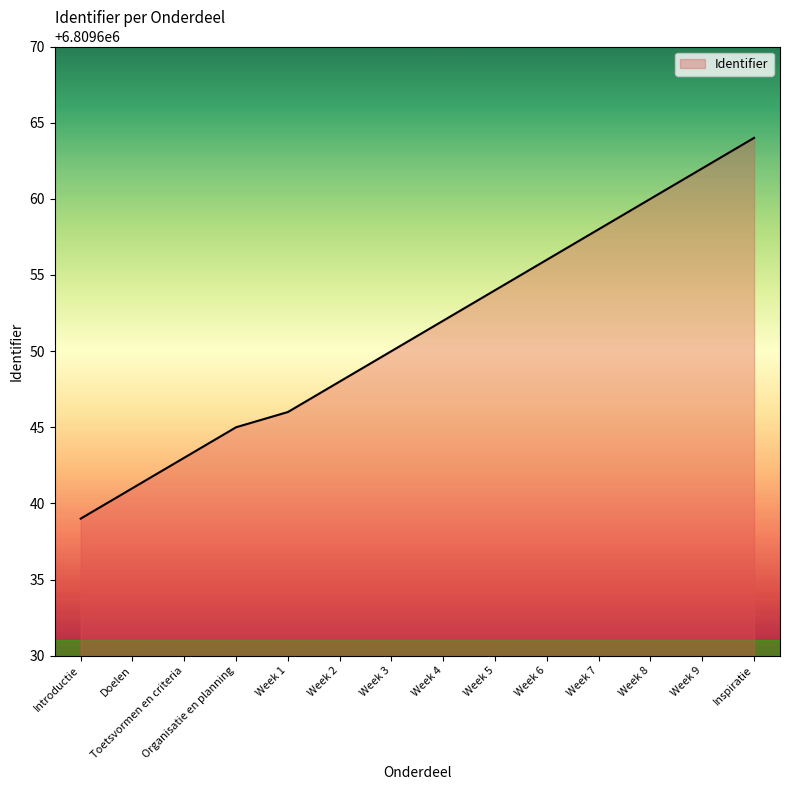

Reading right to left, extract all data points from this chart.

6809664	6809662	6809660	6809658	6809656	6809654	6809652	6809650	6809648	6809646	6809645	6809643	6809641	6809639